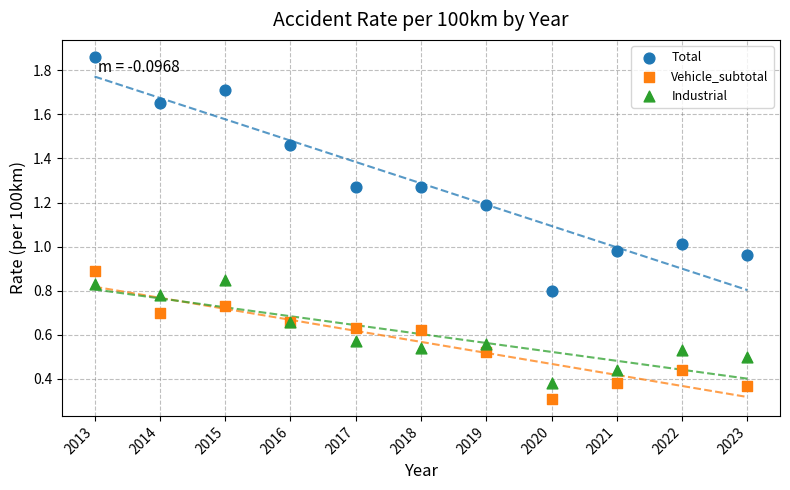

What are all the series names shown in the legend?

Total, Vehicle_subtotal, Industrial